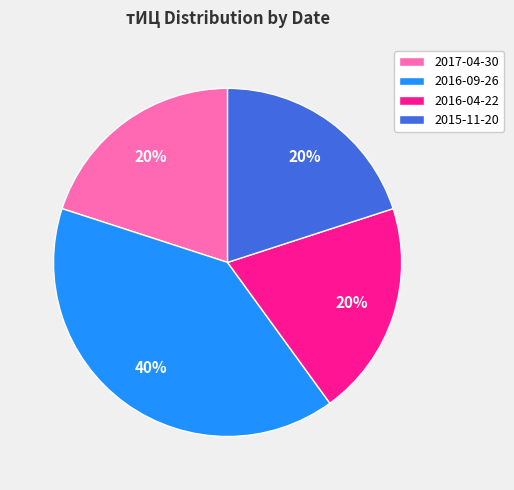

To the nearest percent, what percentage of the pie is 2015-11-20?

20%